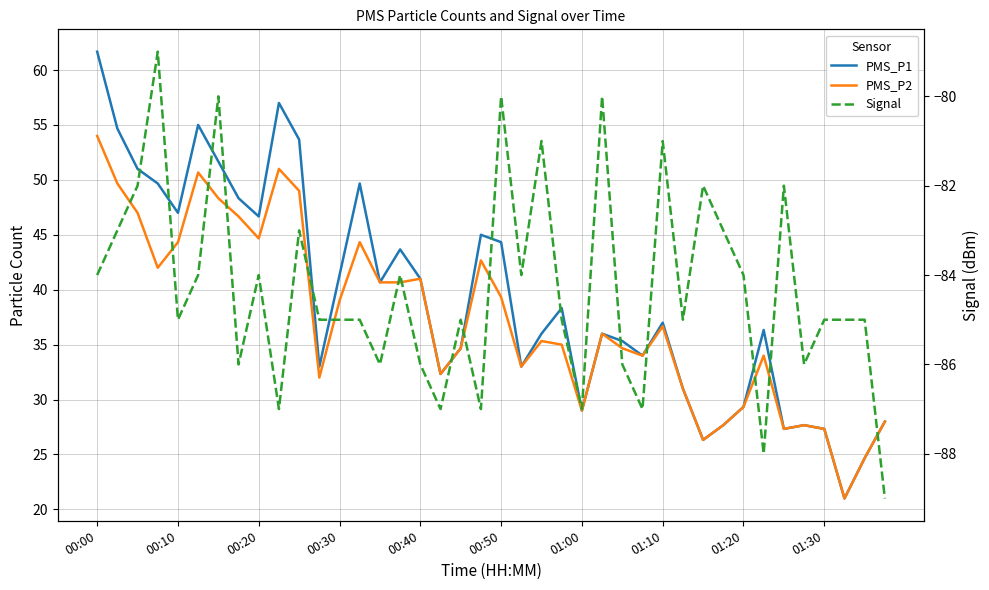

At how many categories does at least one series exceed 33?

26